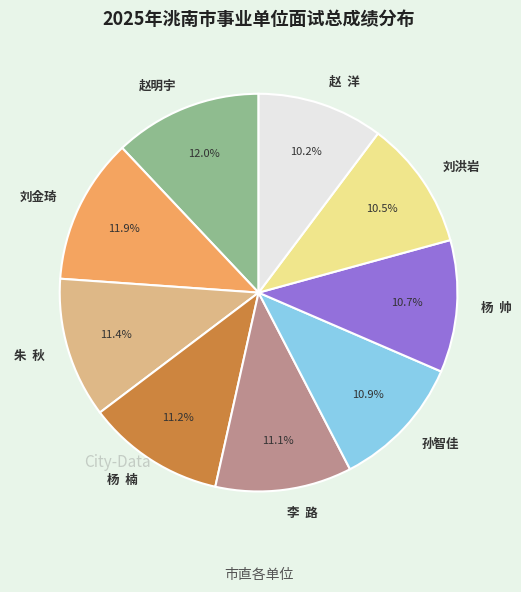

Count the number of slices in the pie.

9